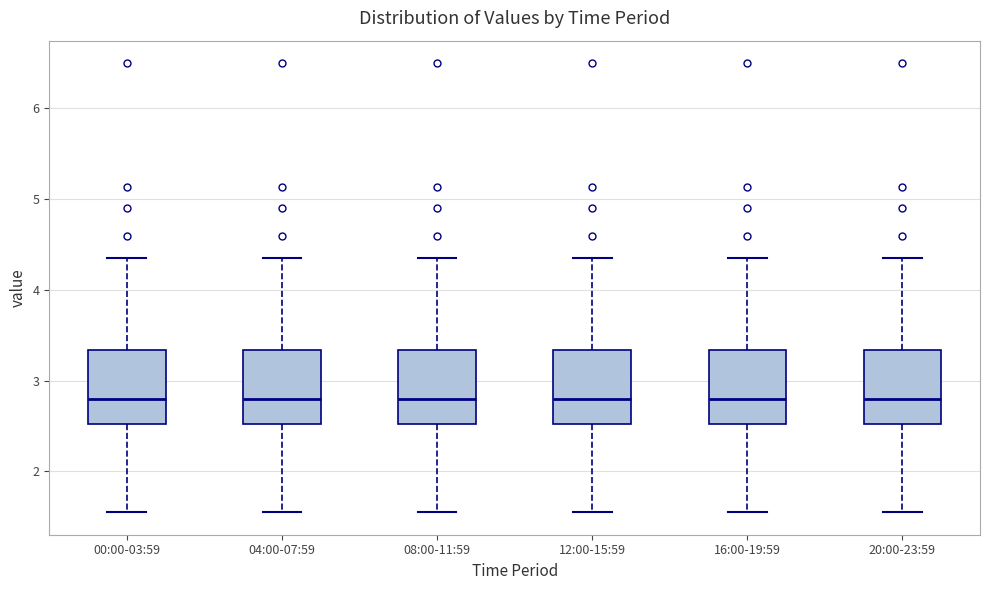

Where does the median line of the box for 20:00-23:59 sit on the y-axis? The values are not printed on the chart, so give them approximately, as read against the axis.

2.8